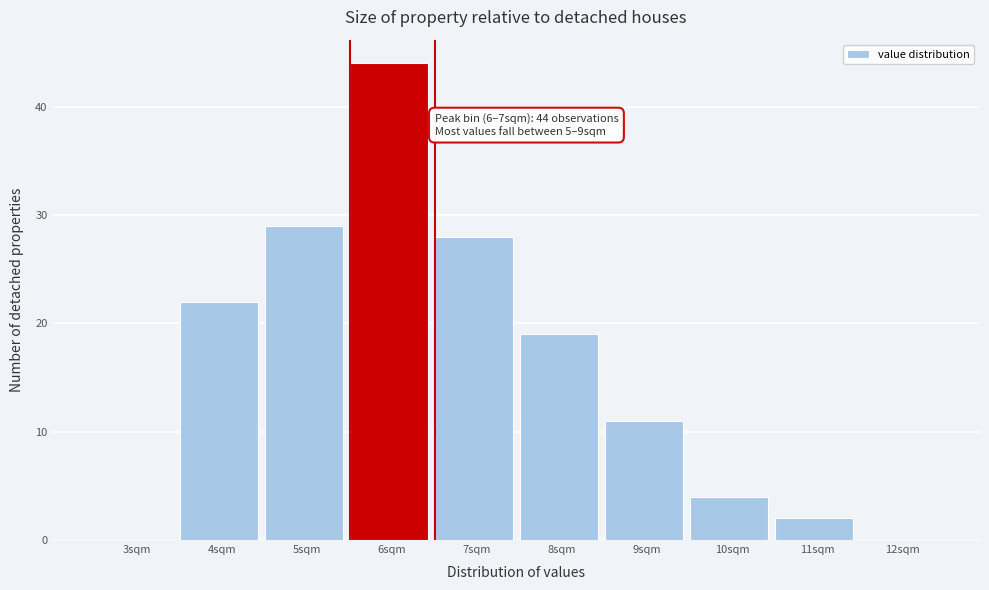

Reading left to right, transcribe all the data shown in this chart.

3sqm=0	4sqm=22	5sqm=29	6sqm=44	7sqm=28	8sqm=19	9sqm=11	10sqm=4	11sqm=2	12sqm=0